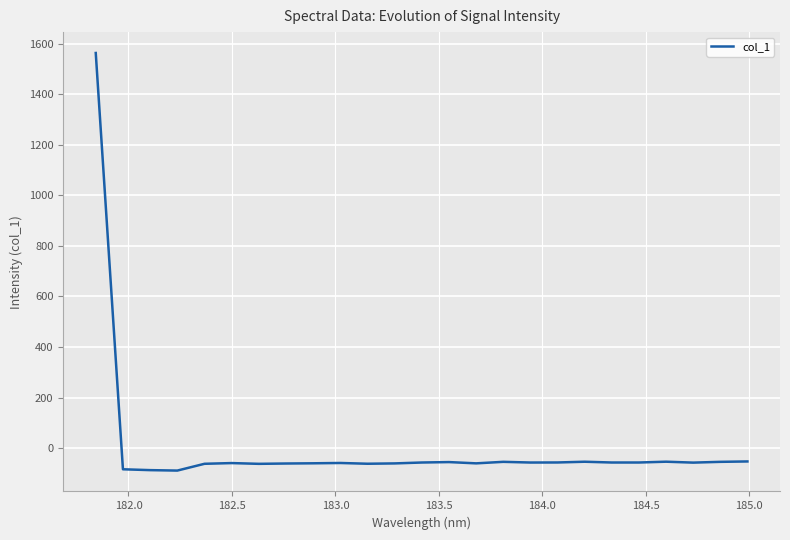

What is the minimum value shown in the chart?

-89.1